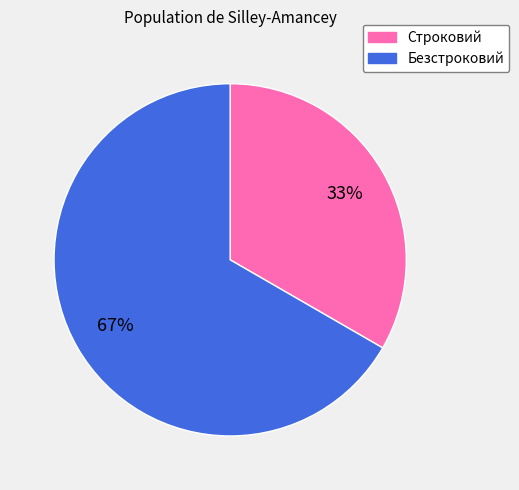

To the nearest percent, what percentage of the pie is Строковий?

33%